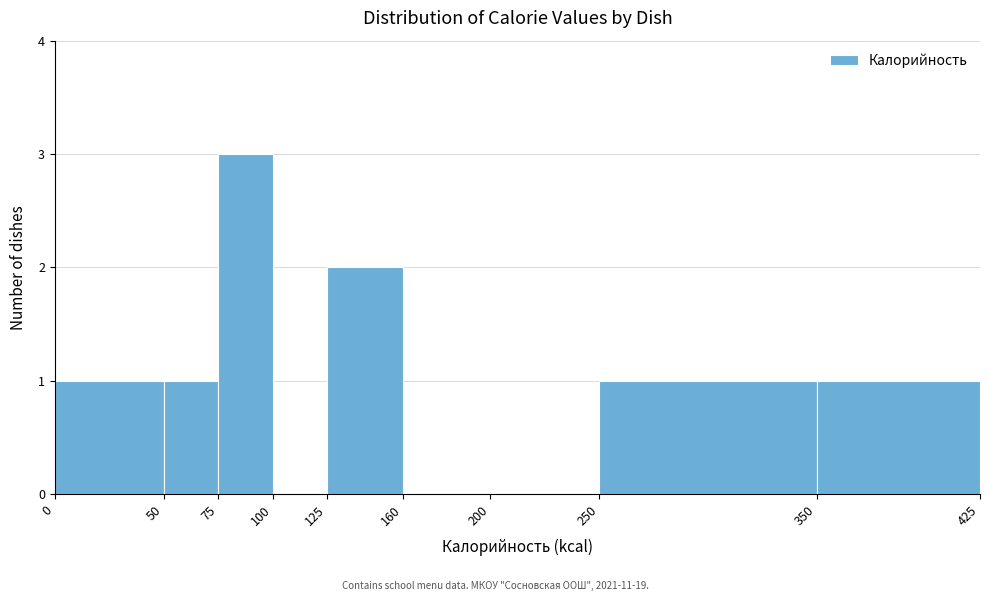

Reading left to right, transcribe this chart: for each bar, give the range it covers on the x-axis and its height. The values are not printed on the chart, so give them approximately, as read against the axis.

0 to 50: 1
50 to 75: 1
75 to 100: 3
100 to 125: 0
125 to 160: 2
160 to 200: 0
200 to 250: 0
250 to 350: 1
350 to 425: 1